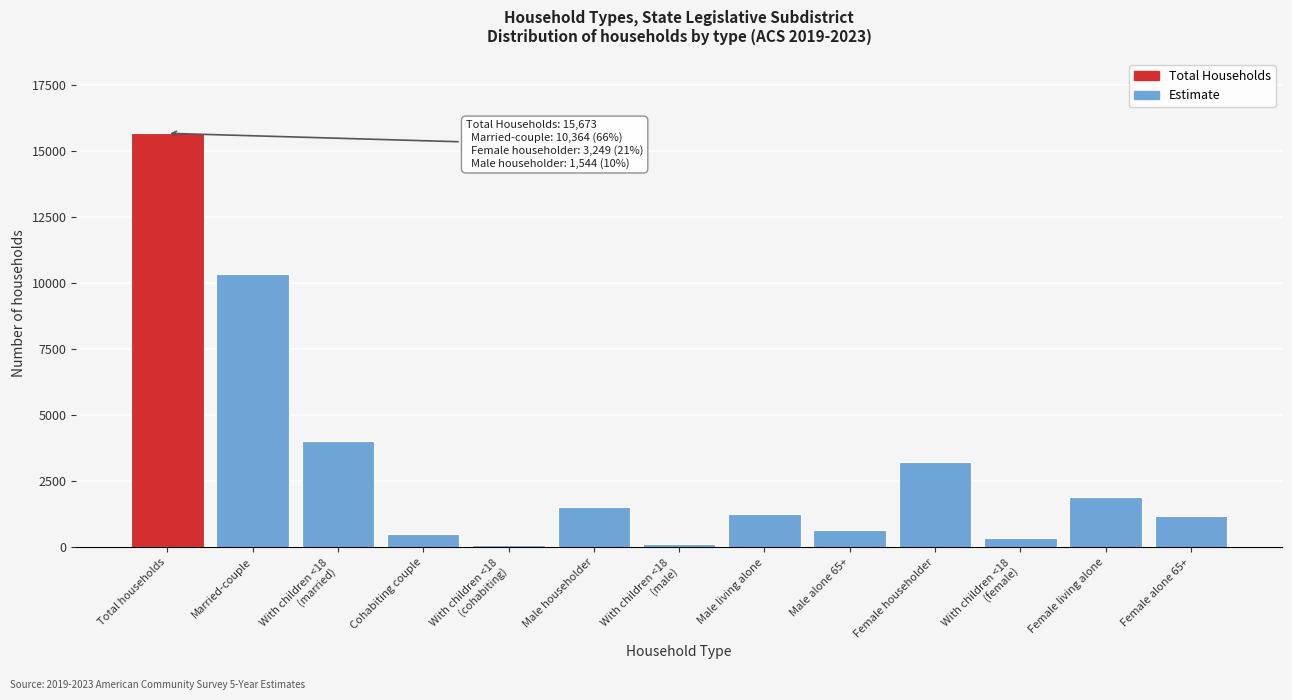

What is the label of the 13th bar from the left?

Female alone 65+